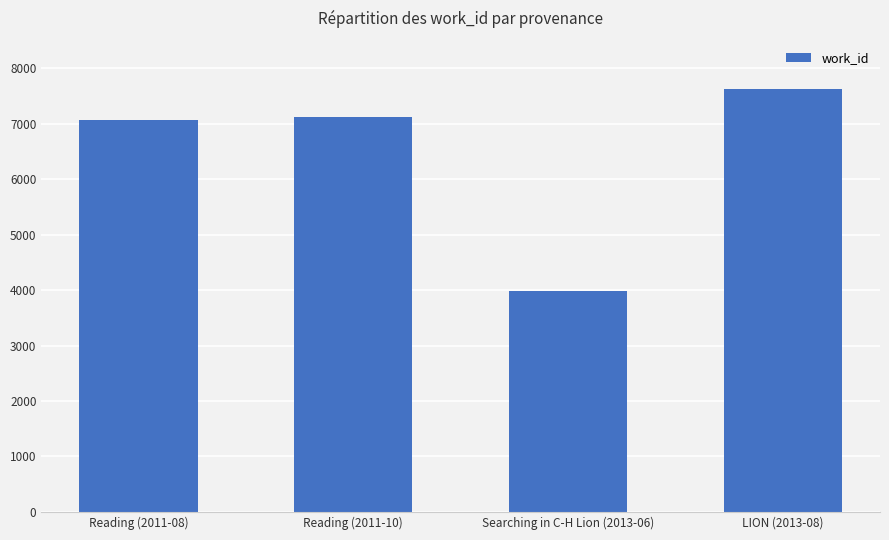

What is the label of the 3rd bar from the right?

Reading (2011-10)